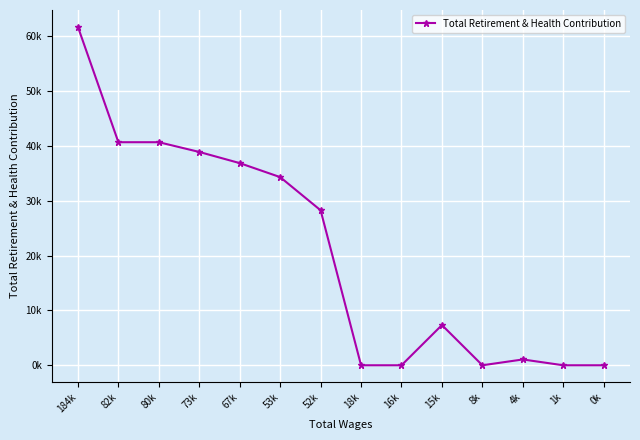

Which label corresponds to the largest value in the chart?

184k